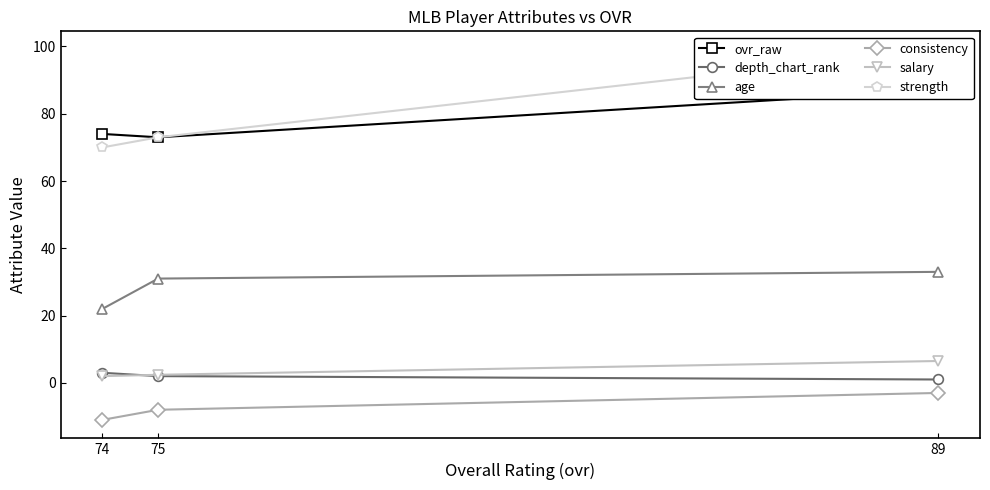

Count the number of data series in this chart.

6